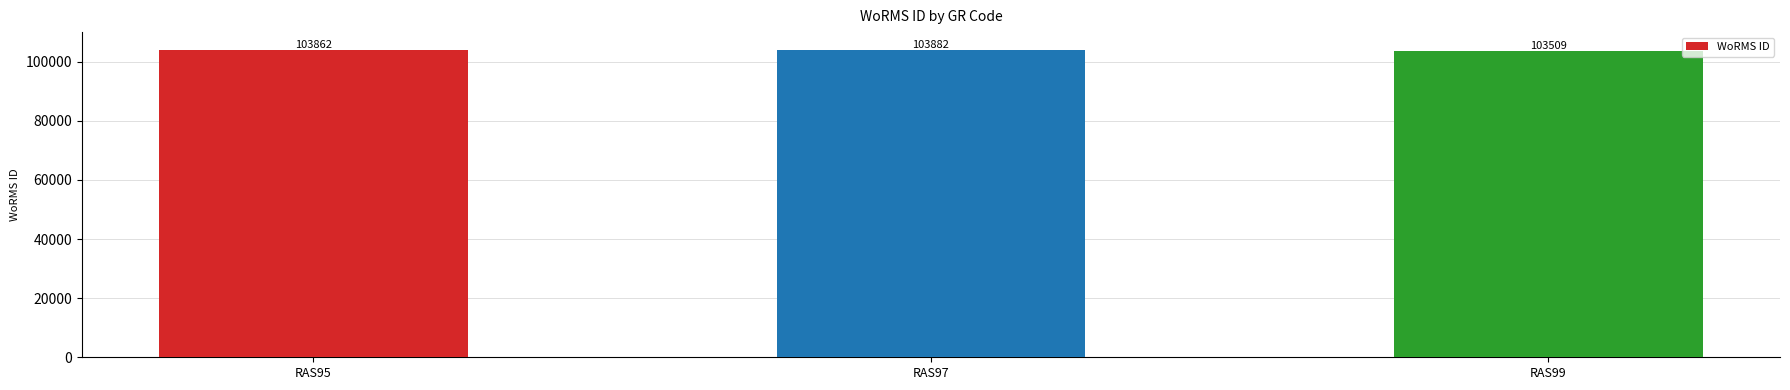

Reading right to left, transcribe all the data shown in this chart.

RAS99=103509	RAS97=103882	RAS95=103862